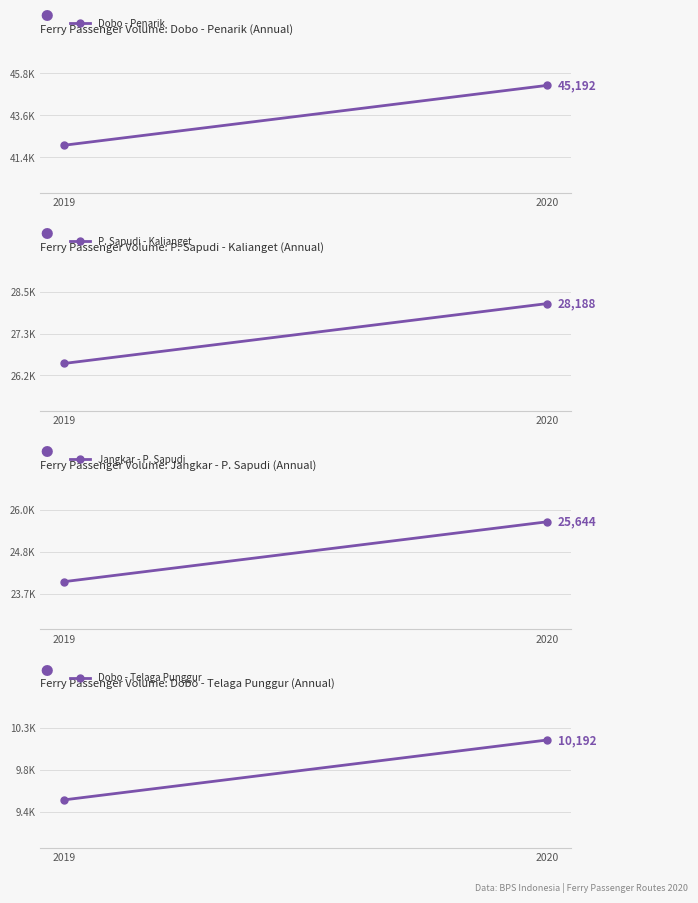

What is the difference between the P. Sapudi - Kalianget values at 2019 and 2020?

1688